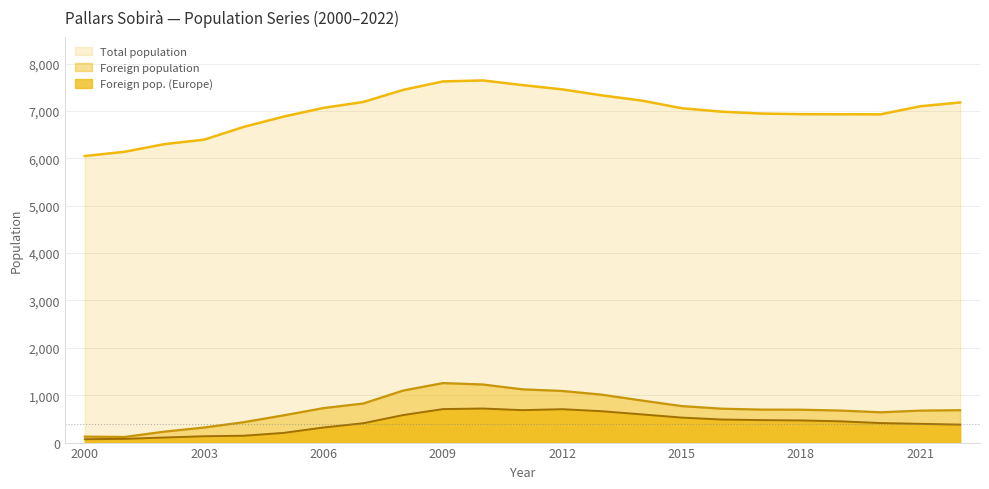

Reading left to right, extract all data points from this chart.

Total population: 6050	6140	6301	6396	6666	6883	7067	7191	7446	7625	7646	7548	7457	7330	7220	7060	6986	6947	6934	6932	6930	7101	7181
Foreign population: 126	119	231	318	431	576	728	825	1098	1256	1227	1124	1090	1011	888	771	716	696	694	676	640	675	684
Foreign pop. (Europe): 71	79	107	134	145	205	319	409	581	707	719	685	705	662	595	528	487	475	468	449	412	396	379